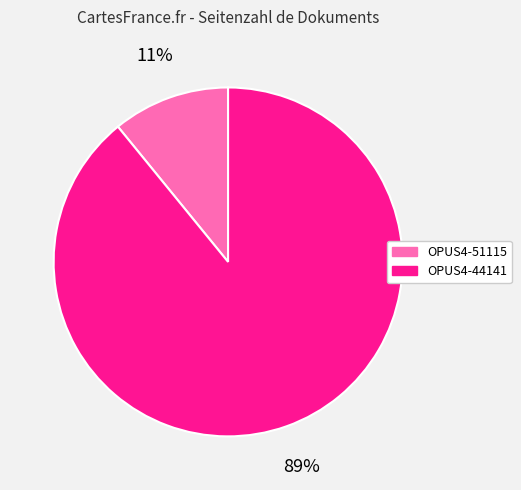

Combined, do OPUS4-51115 and OPUS4-44141 account for over 50%?

Yes